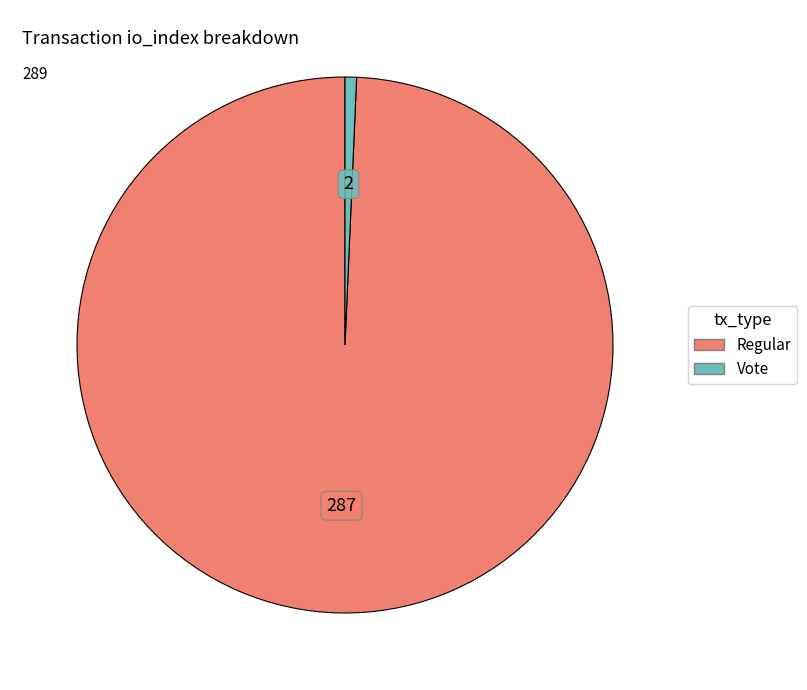

Is there a majority slice in this chart?

Yes